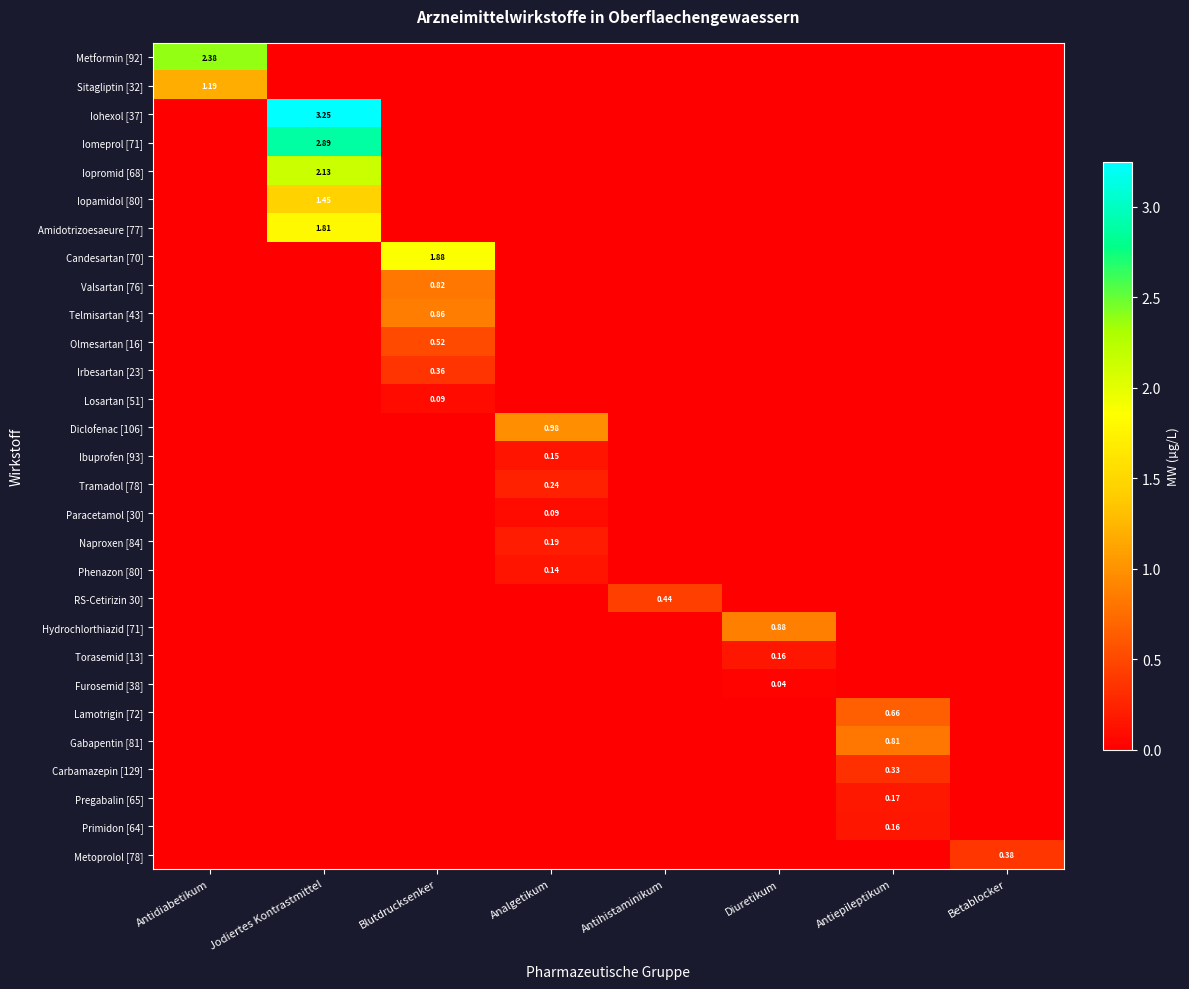

Where is Hydrochlorthiazid [71] nearest to the value 0?

Antidiabetikum